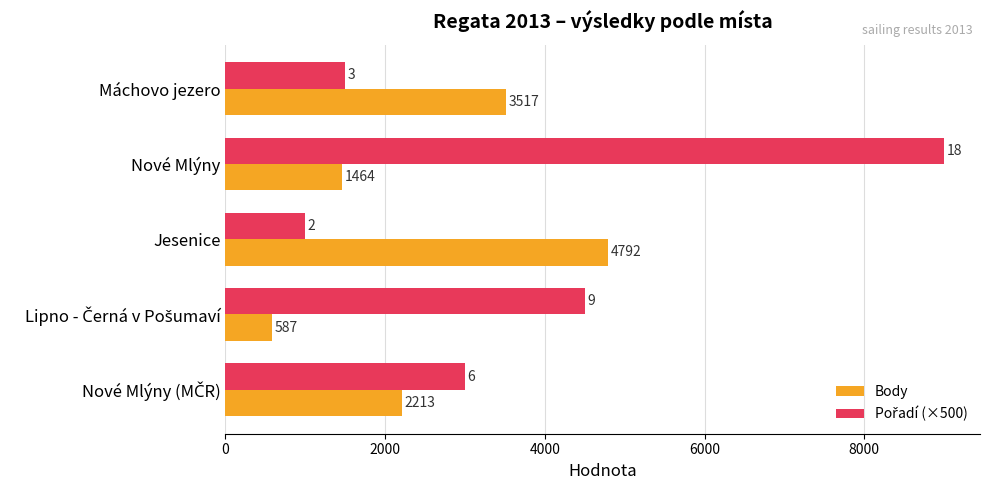

At which label does Body reach its peak?

Jesenice